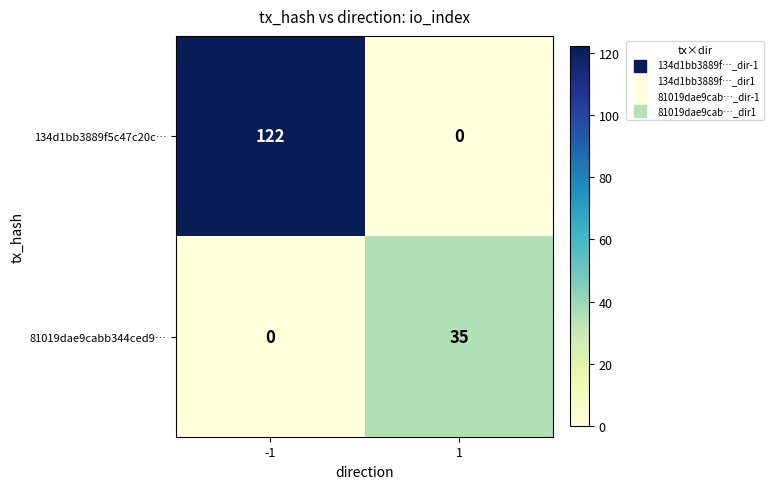

What is the greatest value displayed?

122